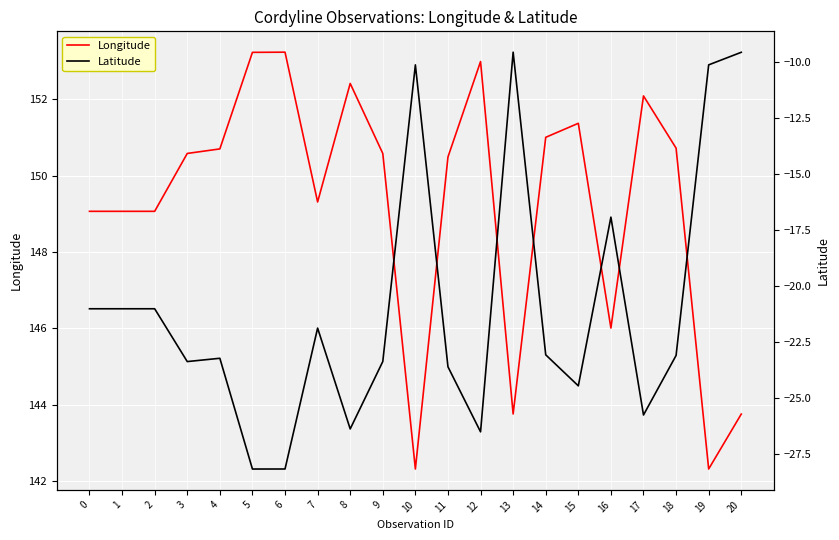

Is it true that Longitude equals 52.1 at 4?

False